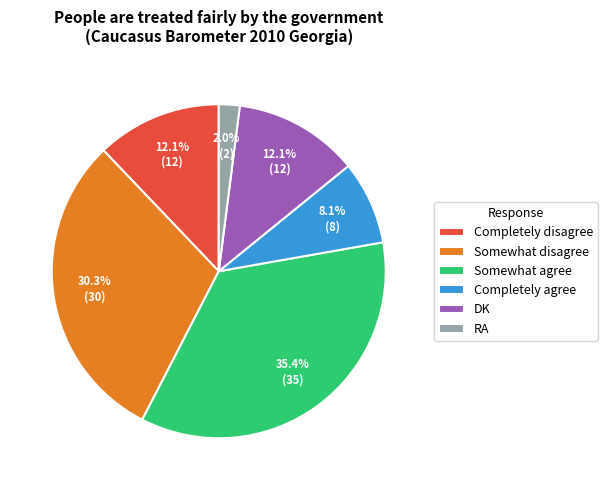

The DK slice represents 12% of the pie. True or false?

True